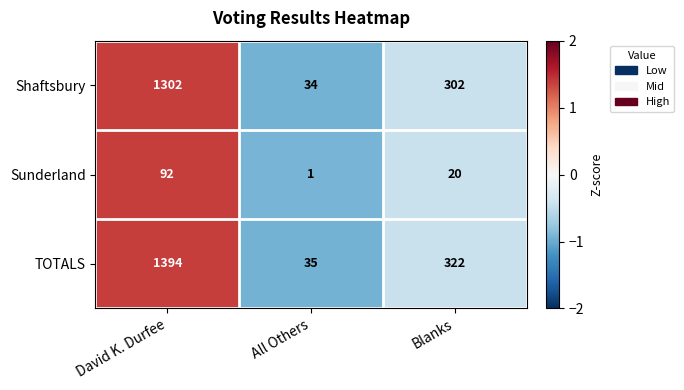

Which series has the largest total across all categories?

TOTALS